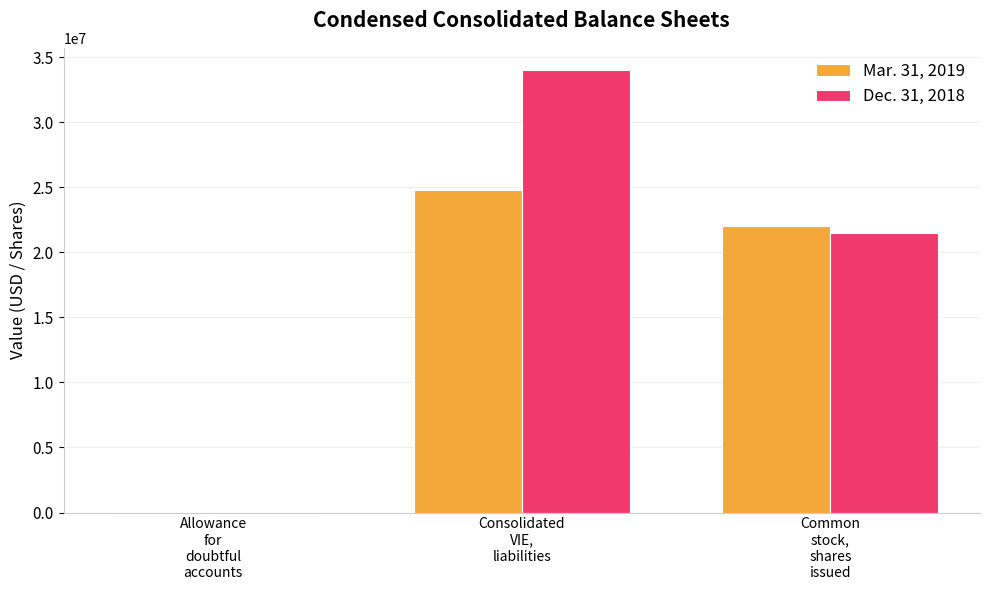

Which category has the highest value across all series?

Consolidated
VIE,
liabilities